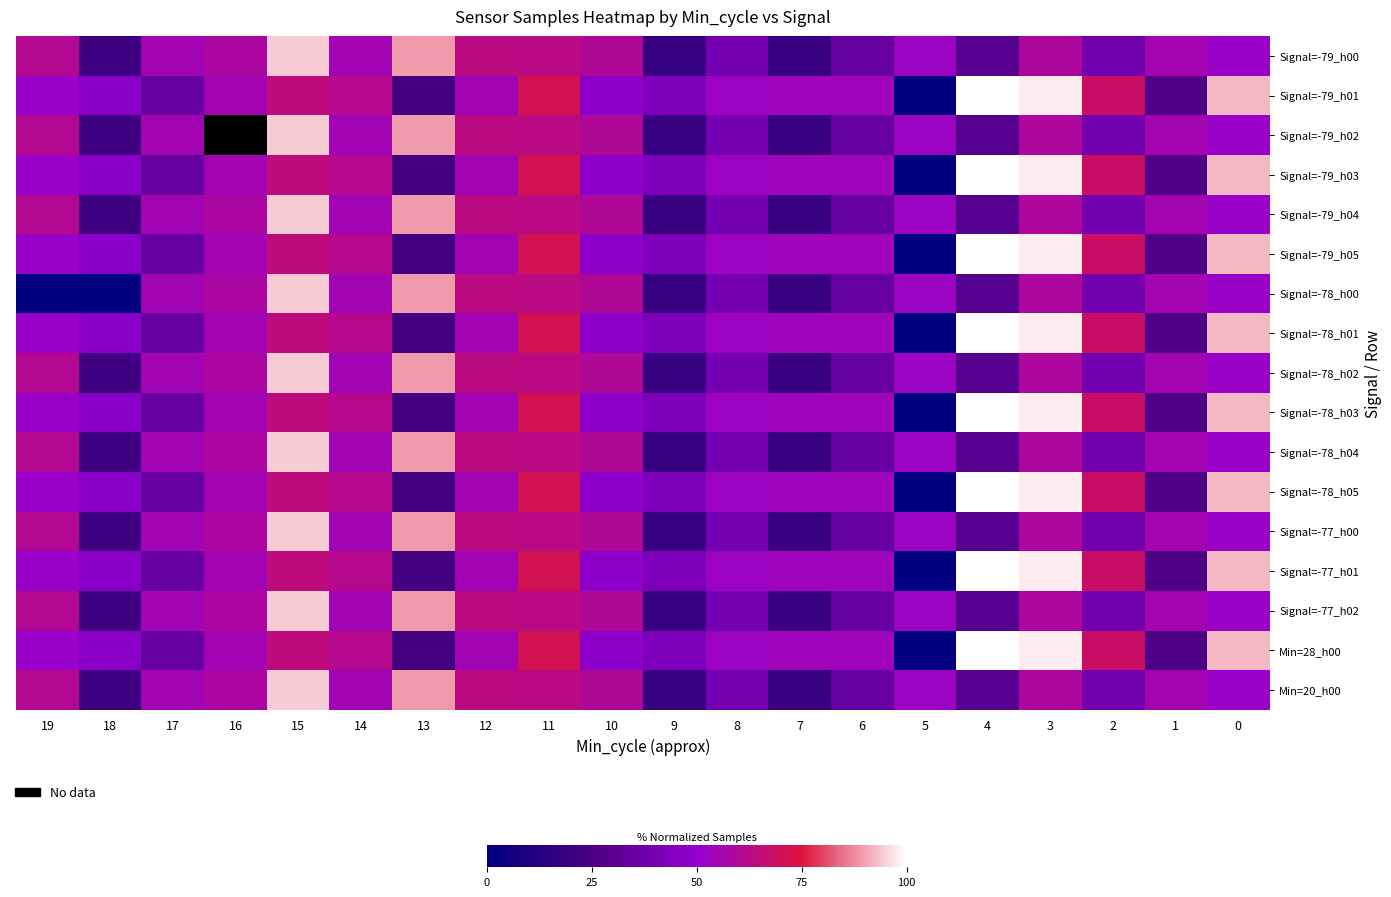

Where is Min=28_h00 nearest to the value 50?

19